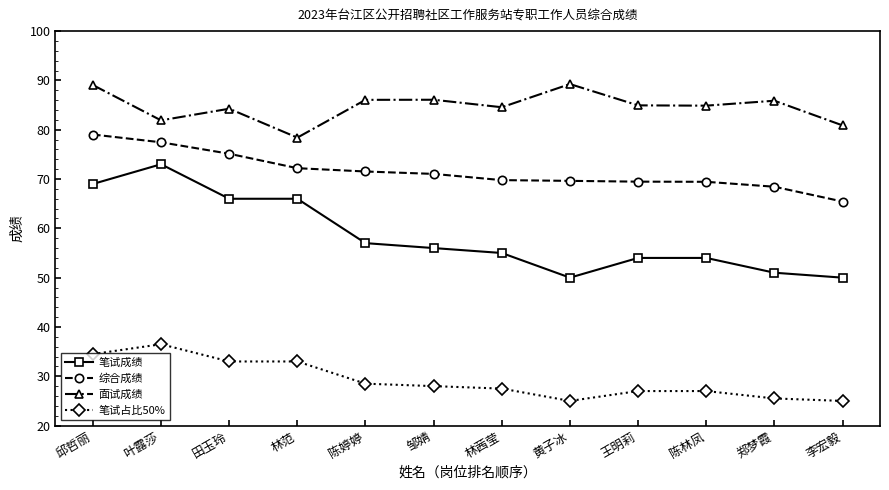

Is the value of 综合成绩 at 林范 greater than the value of 面试成绩 at 郑梦霞?

No